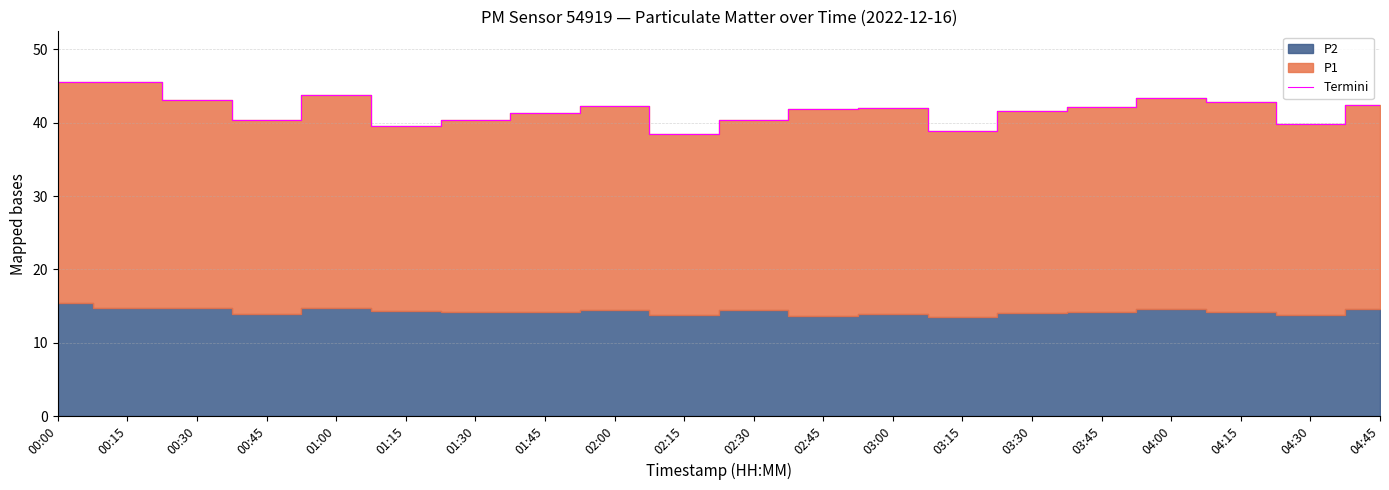

What is the sum of the values at 03:00 and 04:00?

85.5